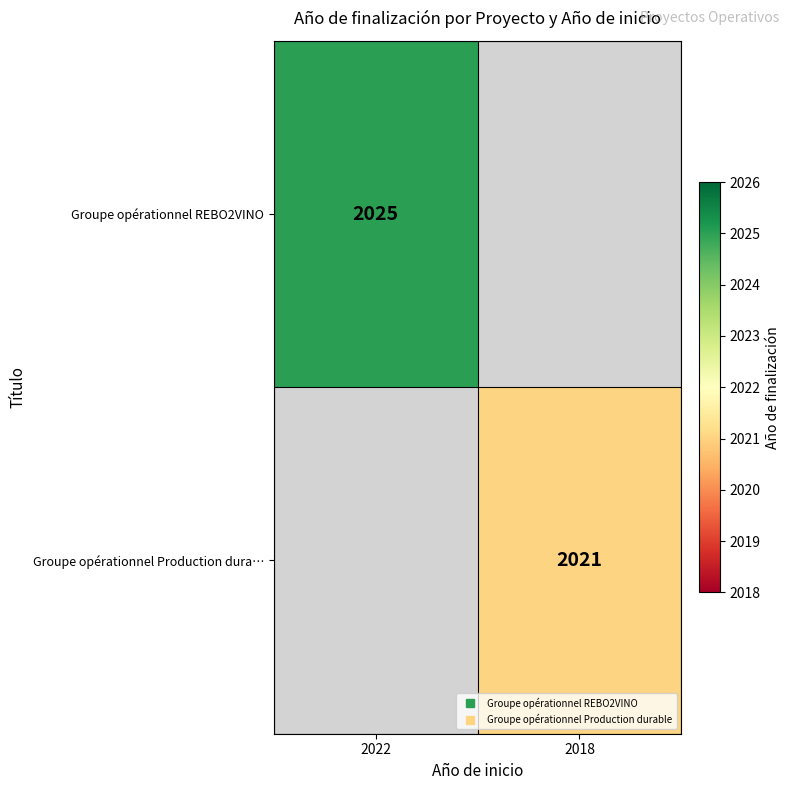

Rank the categories by Groupe opérationnel REBO2VINO value from lowest to highest.

2022, 2018